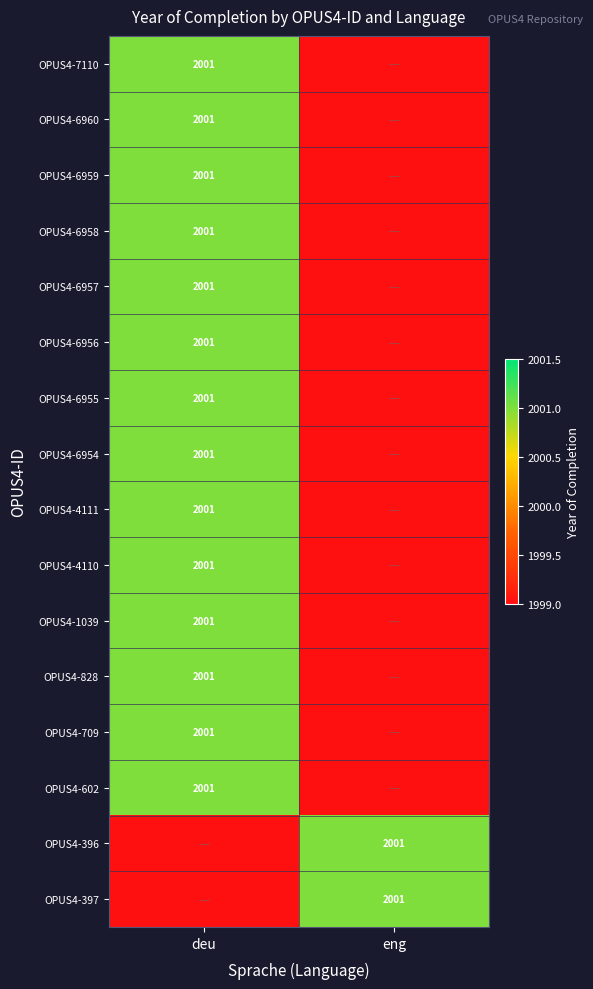

Is it true that OPUS4-4110 equals 3540 at deu?

False